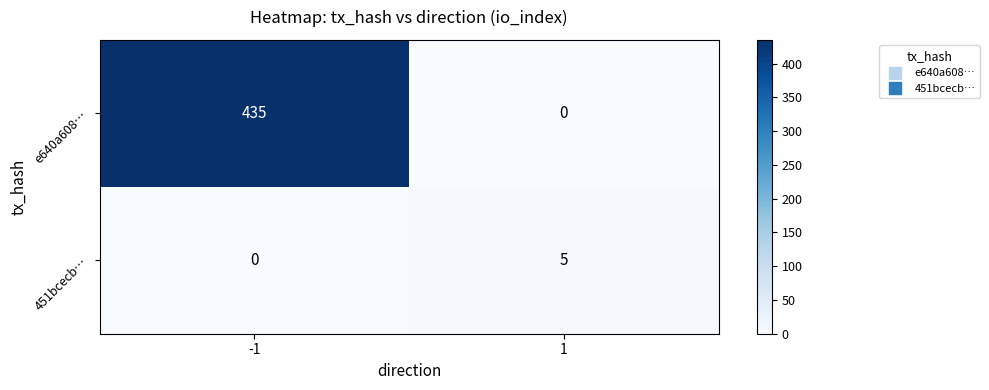

Count the number of categories in the chart.

2